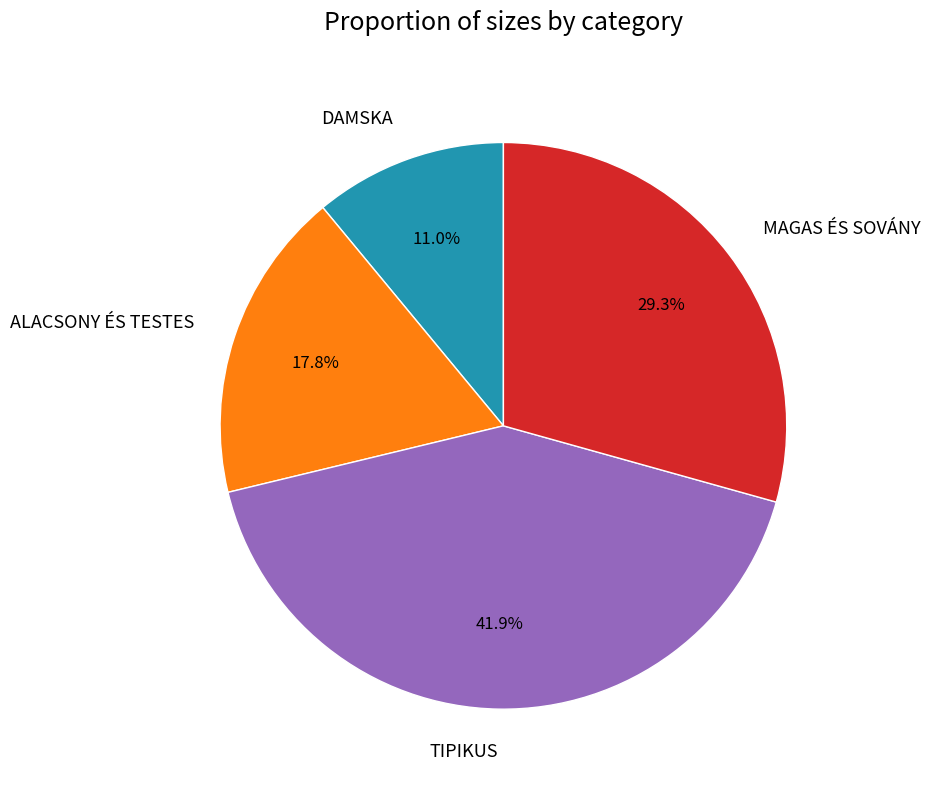

To the nearest percent, what is the difference between the largest and smallest slice percentages?

31%